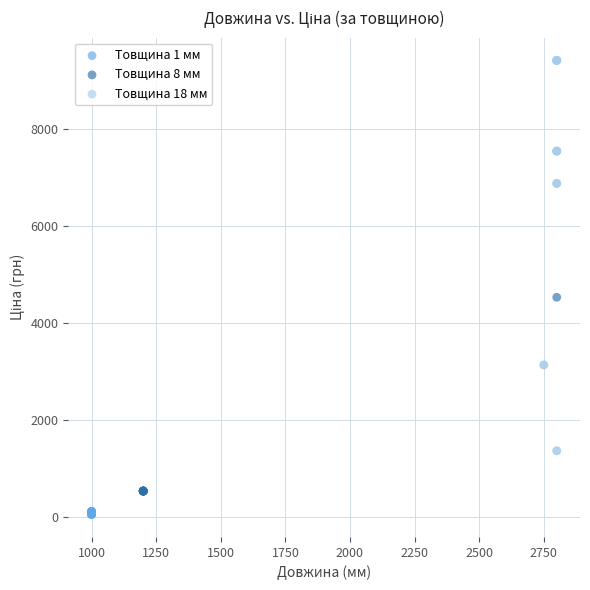

Which series has the largest Y range (max minus min)?

Товщина 18 мм